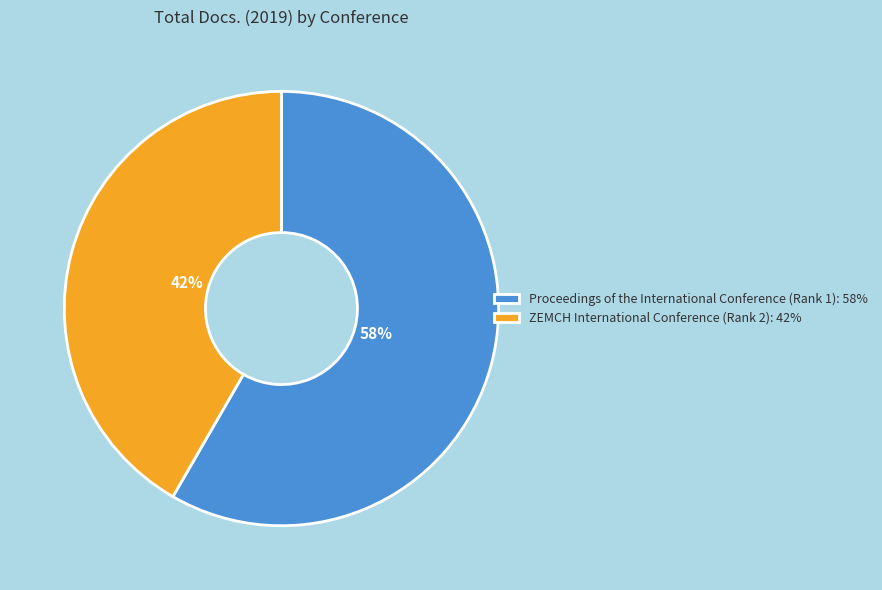

To the nearest percent, what is the average slice percentage?

50%